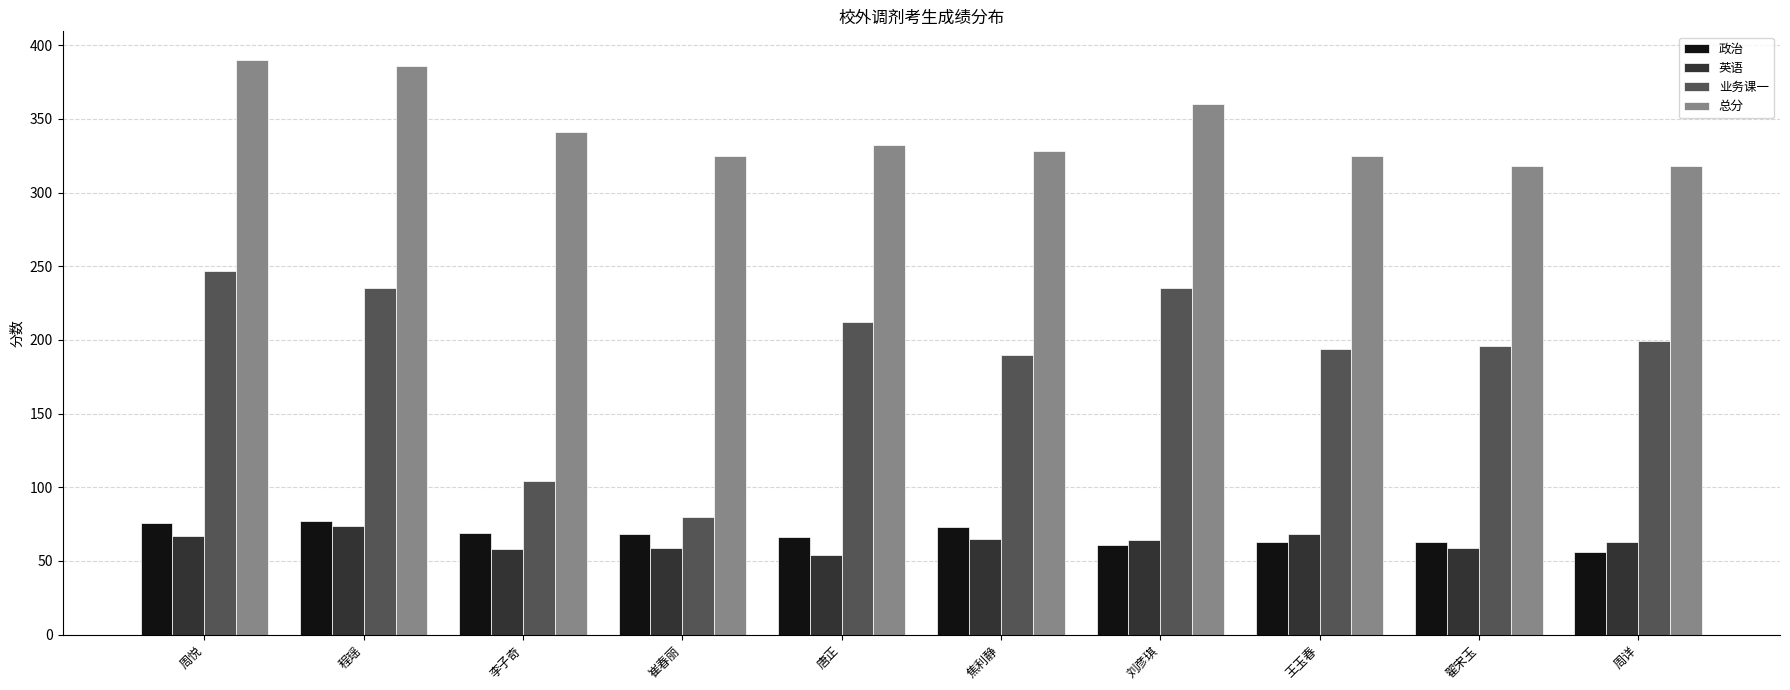

Read the 政治 value at 焦利静.

73